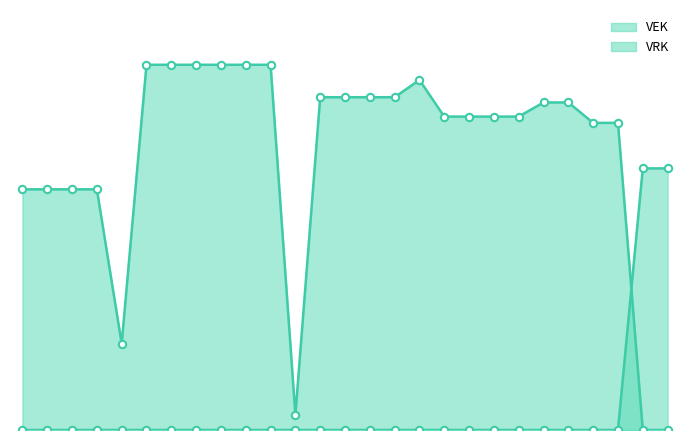

Which series has the widest spread of Y values?

VEK